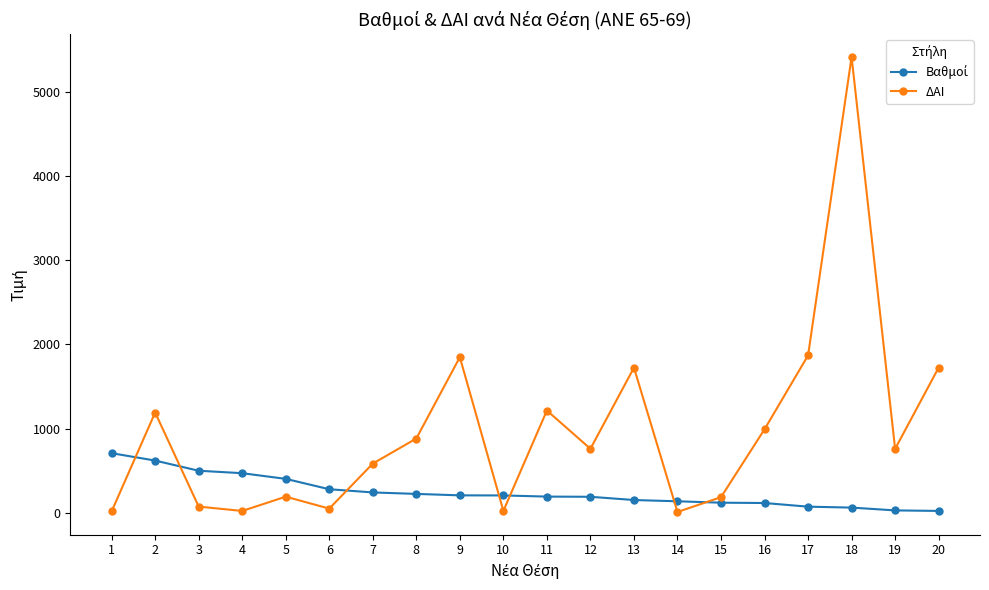

At which category is the sum across all series the highest?

18